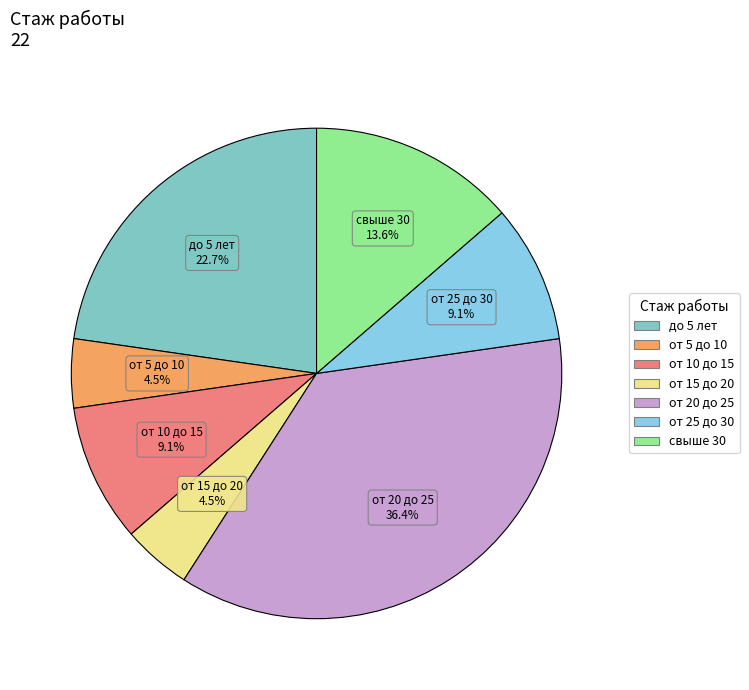

What percentage do свыше 30 and от 10 до 15 together represent?

22.7%